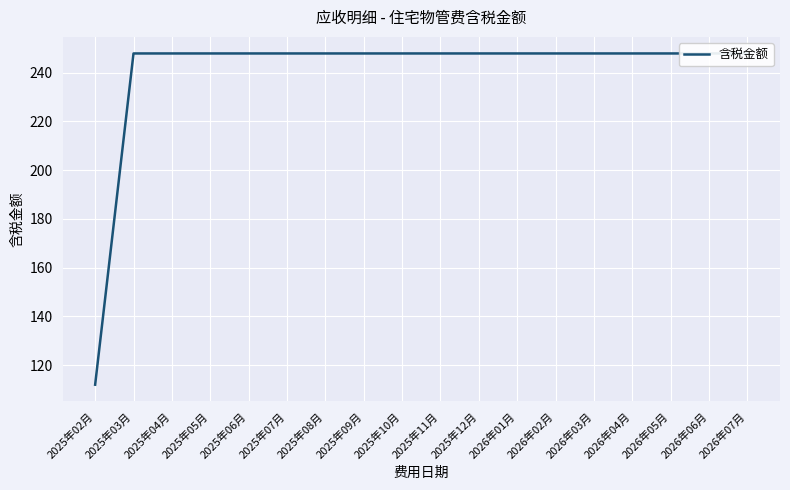

How many lines are shown in the chart?

1